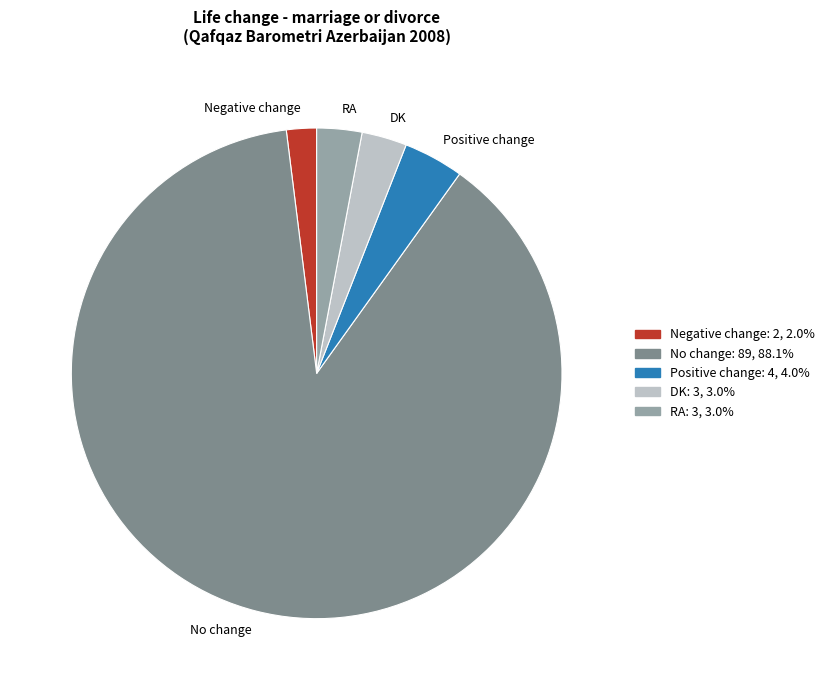

What is the largest slice in the pie chart?

No change